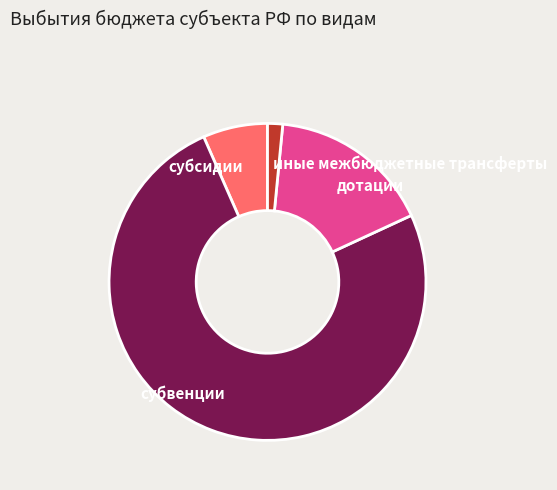

Between субвенции and дотации, which is larger?

субвенции